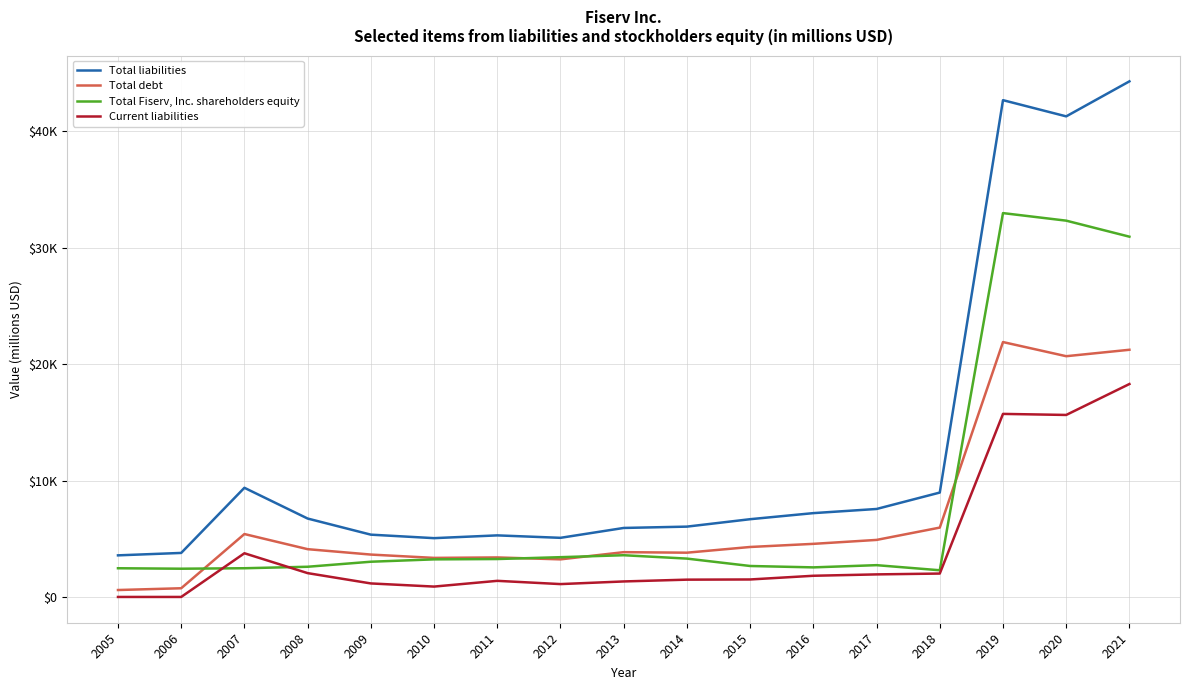

What is the value of the Current liabilities point at the 15th from the left?

15727